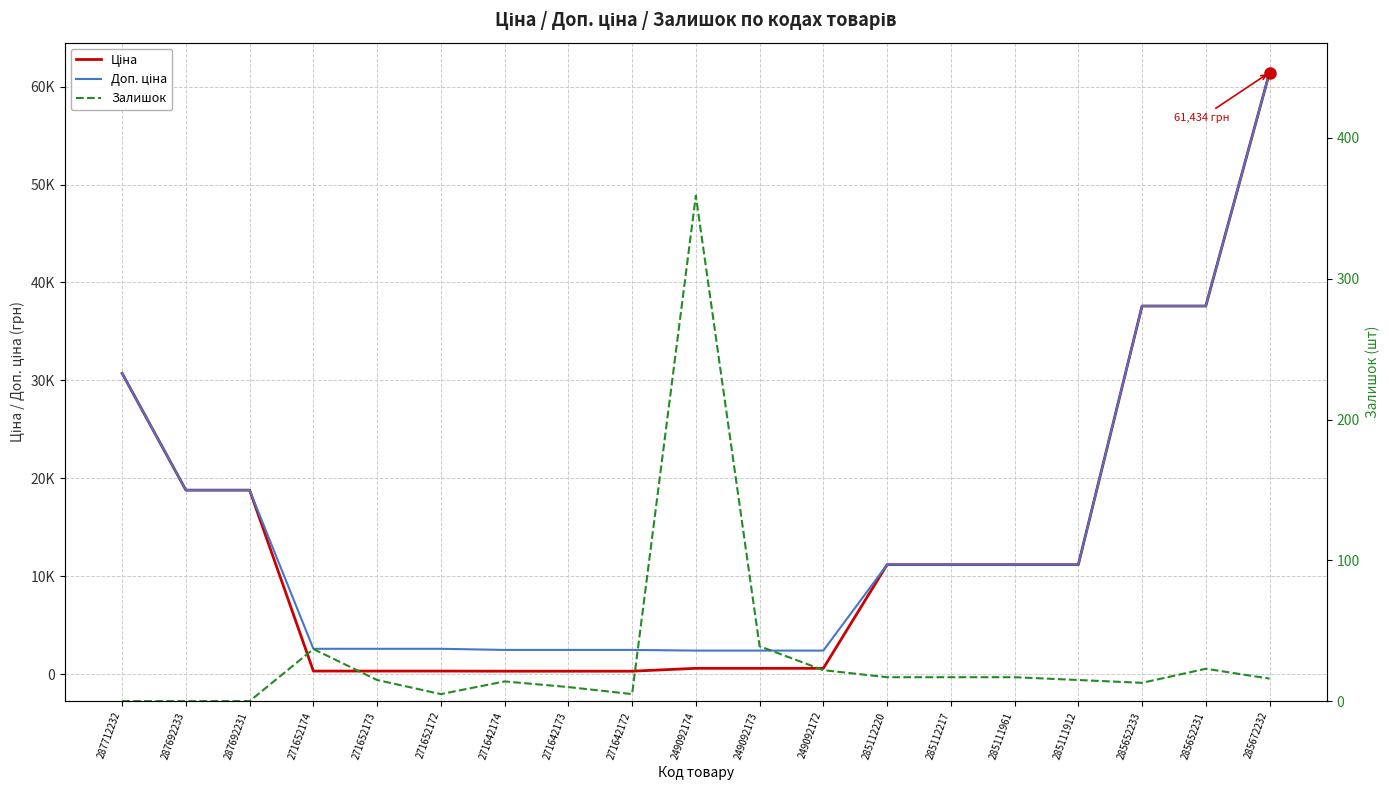

Is this an area chart (filled region under the line)?

No